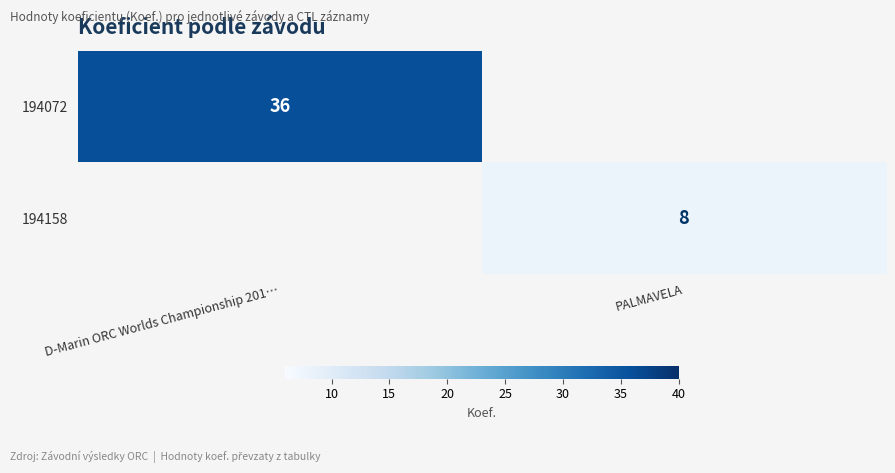

The 194072 series shows 8 at D-Marin ORC Worlds Championship 201…. True or false?

False